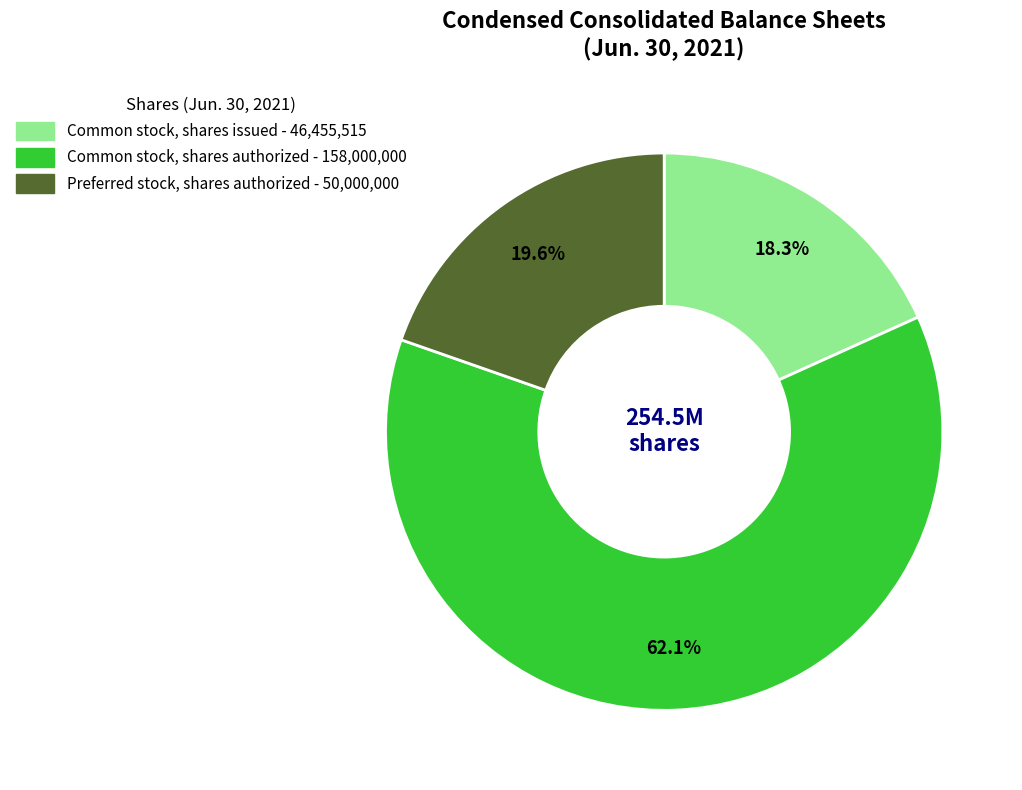

To the nearest percent, what is the combined percentage of Common stock, shares issued and Preferred stock, shares authorized?

38%